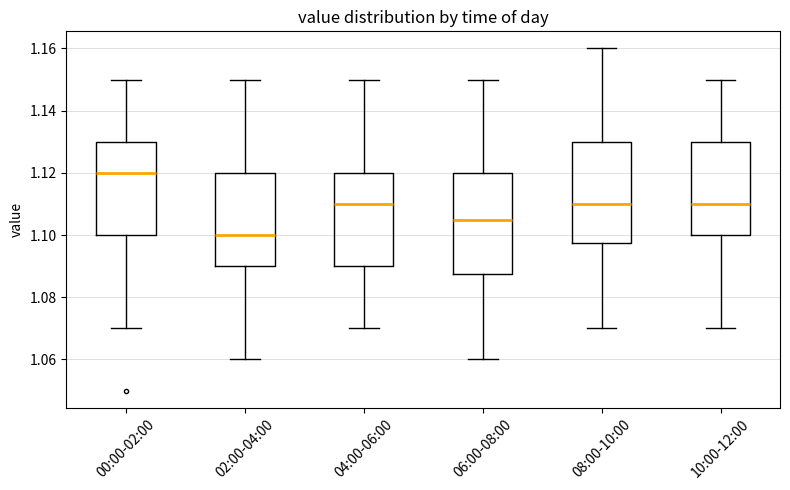

Reading left to right, read every box against the y-axis: the position of its median line, the range the box covers, and the ends of its whiskers. The values are not printed on the chart, so give them approximately, as read against the axis.

00:00-02:00: median 1.120, box 1.100 to 1.130, whiskers 1.070 to 1.150
02:00-04:00: median 1.100, box 1.090 to 1.120, whiskers 1.060 to 1.150
04:00-06:00: median 1.110, box 1.090 to 1.120, whiskers 1.070 to 1.150
06:00-08:00: median 1.106, box 1.088 to 1.120, whiskers 1.060 to 1.150
08:00-10:00: median 1.110, box 1.098 to 1.130, whiskers 1.070 to 1.160
10:00-12:00: median 1.110, box 1.100 to 1.130, whiskers 1.070 to 1.150